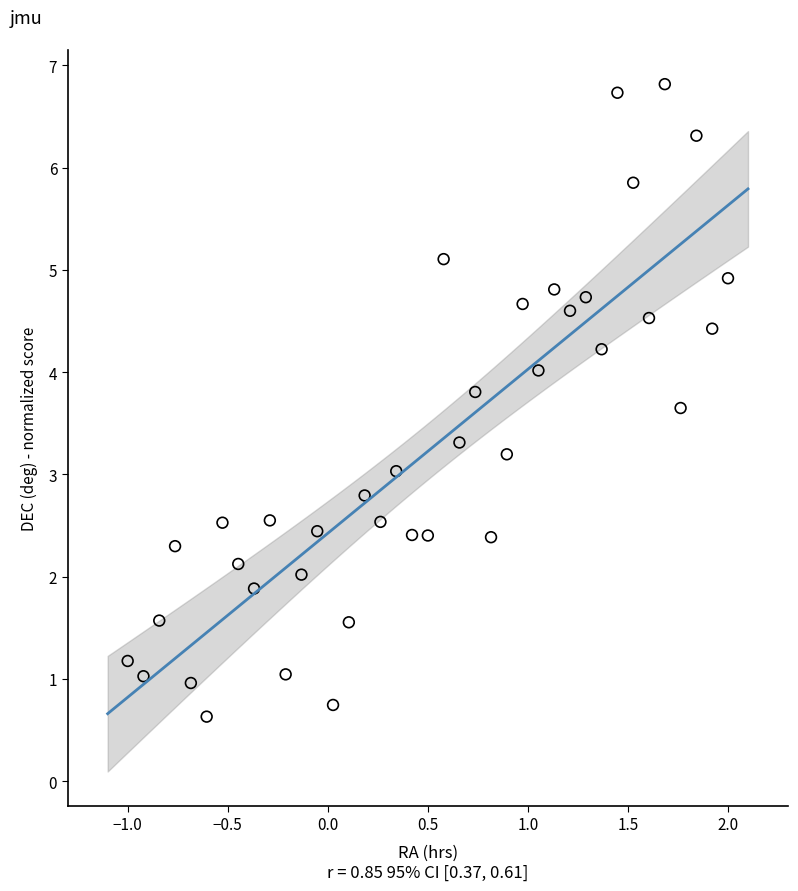

What is the range of X values (max minus min)?

3.0